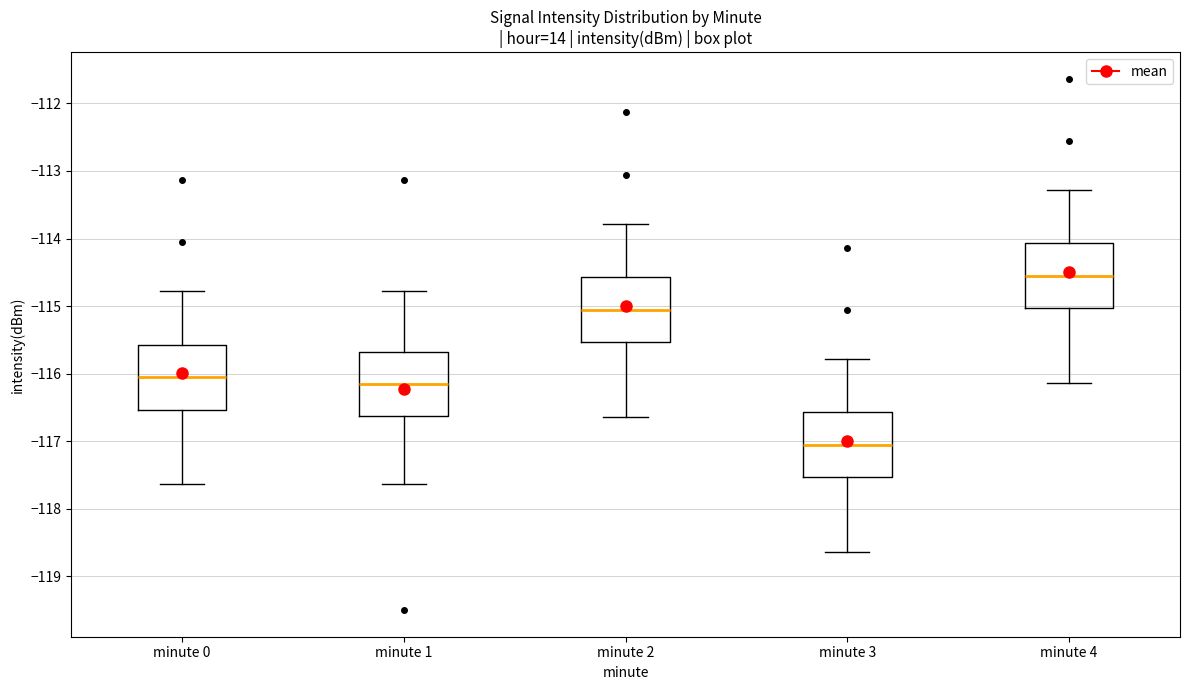

Reading left to right, read every box against the y-axis: the position of its median line, the range the box covers, and the ends of its whiskers. The values are not printed on the chart, so give them approximately, as read against the axis.

minute 0: median -116.1, box -116.5 to -115.6, whiskers -117.6 to -114.8
minute 1: median -116.2, box -116.6 to -115.7, whiskers -117.6 to -114.8
minute 2: median -115.1, box -115.5 to -114.6, whiskers -116.6 to -113.8
minute 3: median -117.1, box -117.5 to -116.6, whiskers -118.6 to -115.8
minute 4: median -114.6, box -115.0 to -114.1, whiskers -116.1 to -113.3